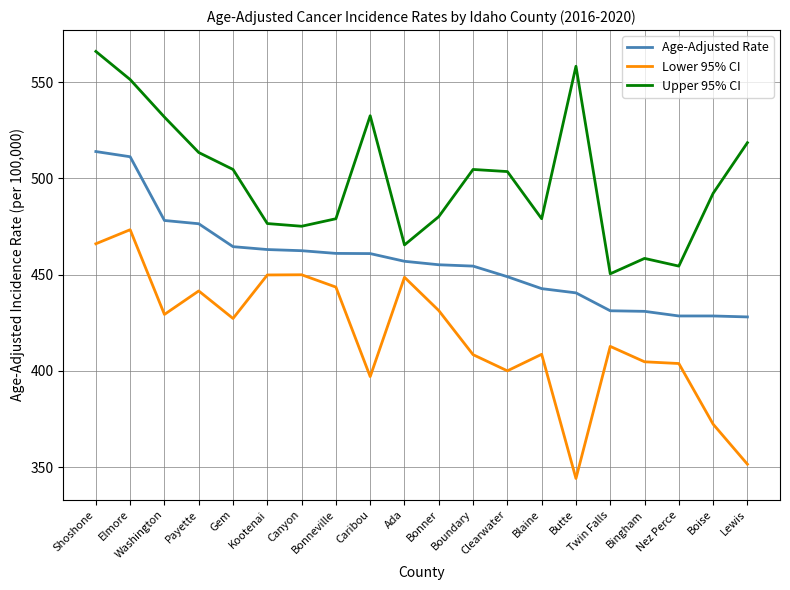

Which series has the largest total across all categories?

Upper 95% CI